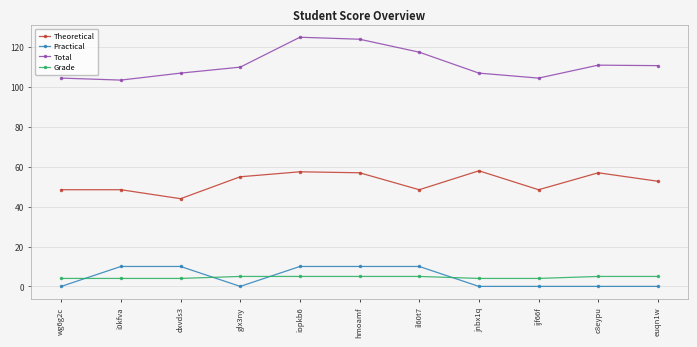

How many lines are shown in the chart?

4